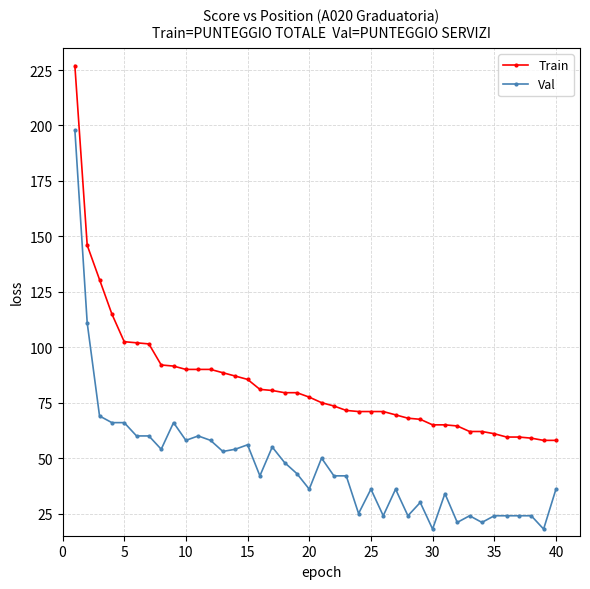

Does the chart display data point markers on the line(s)?

Yes